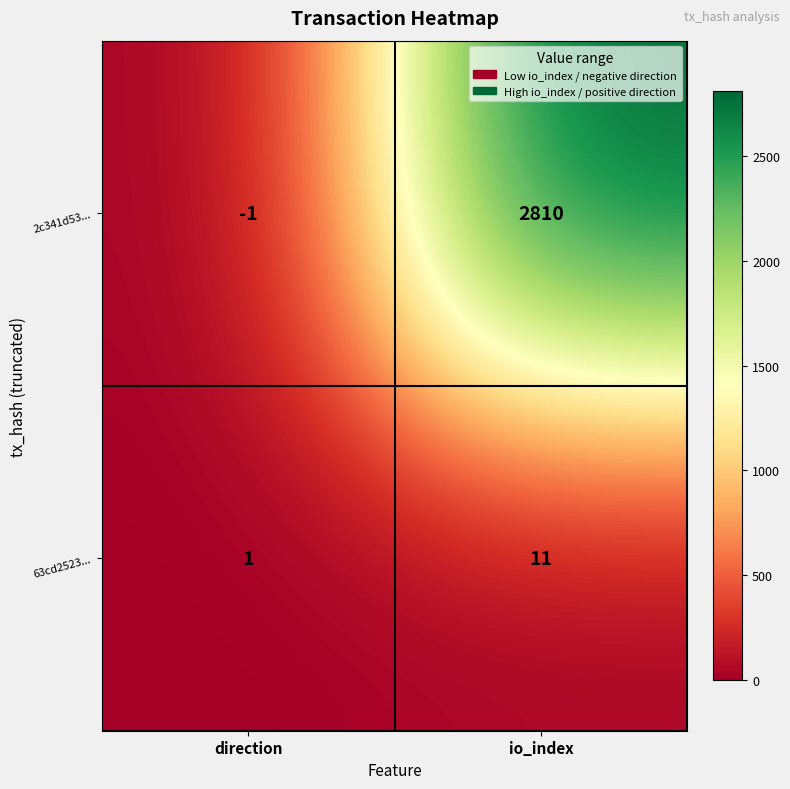

At how many categories does at least one series exceed 2378?

1